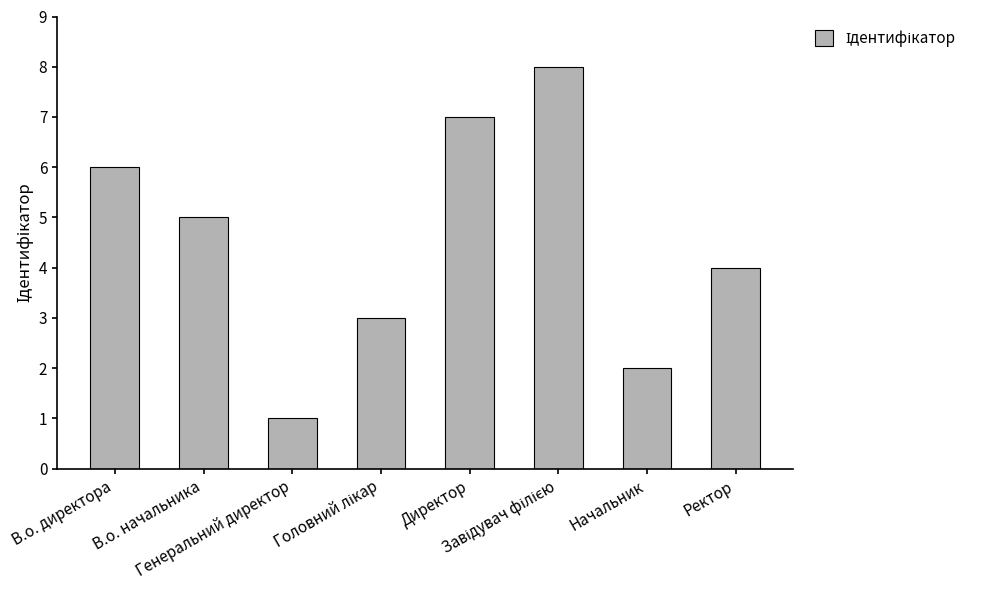

What is the greatest value displayed?

8